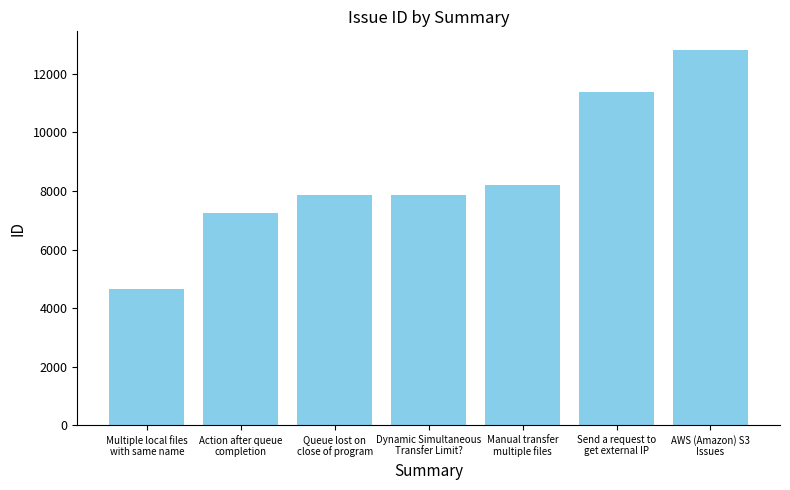

Which has a higher value, Action after queue
completion or AWS (Amazon) S3
Issues?

AWS (Amazon) S3
Issues